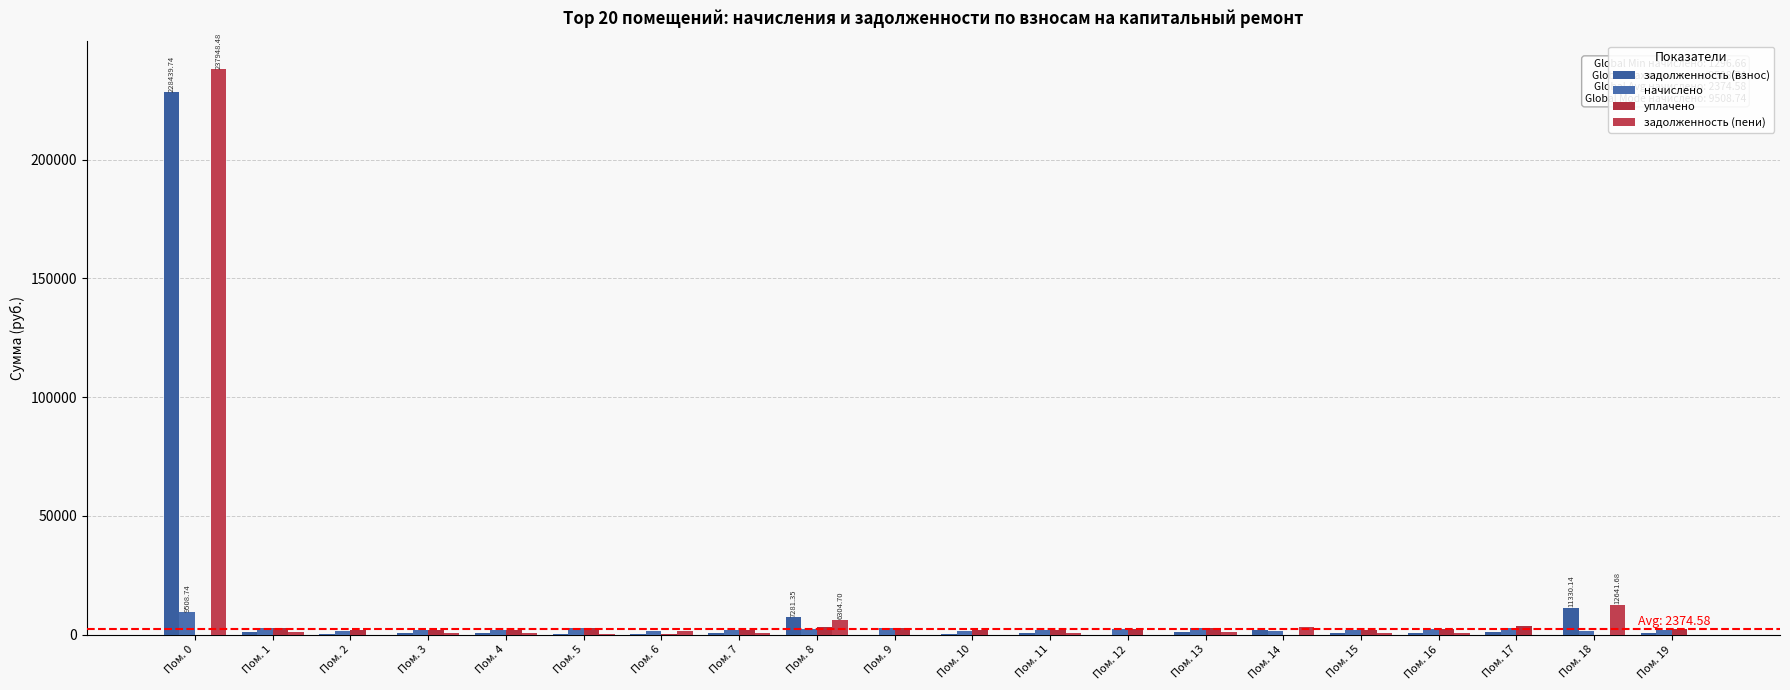

Reading left to right, what are all the values shown in this chart?

задолженность (взнос): 228439.7	925.6	439.7	594.9	627.2	377.8	440.9	586.2	7281.4	0.0	438.2	596.2	0.0	930.3	1931.5	649.3	748.9	930.3	11330.1	616.1
начислено: 9508.7	2753.5	1319.0	1784.8	1881.6	2794.5	1322.7	1758.7	2276.6	2753.5	1307.8	1788.5	2246.8	2790.8	1296.7	1773.6	2246.8	2790.8	1311.5	1784.8
уплачено: 0.0	2753.5	1758.7	1784.8	1881.6	2933.3	440.9	1758.7	3253.2	2753.5	1743.8	1788.5	2246.8	2790.8	0.0	1773.6	2246.8	3721.0	0.0	2379.7
задолженность (пени): 237948.5	925.6	0.0	594.9	627.2	238.9	1322.7	586.2	6304.7	0.0	2.2	596.2	0.0	930.3	3228.1	649.3	748.9	0.0	12641.7	21.2